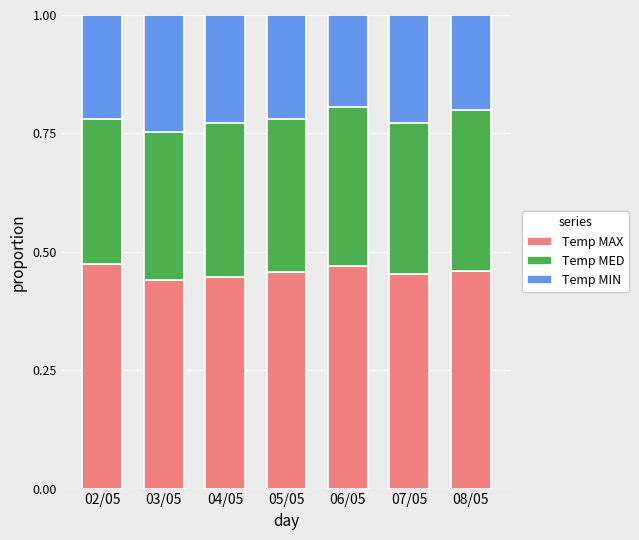

True or false: Temp MAX has a value of 0.7 at 05/05.

False